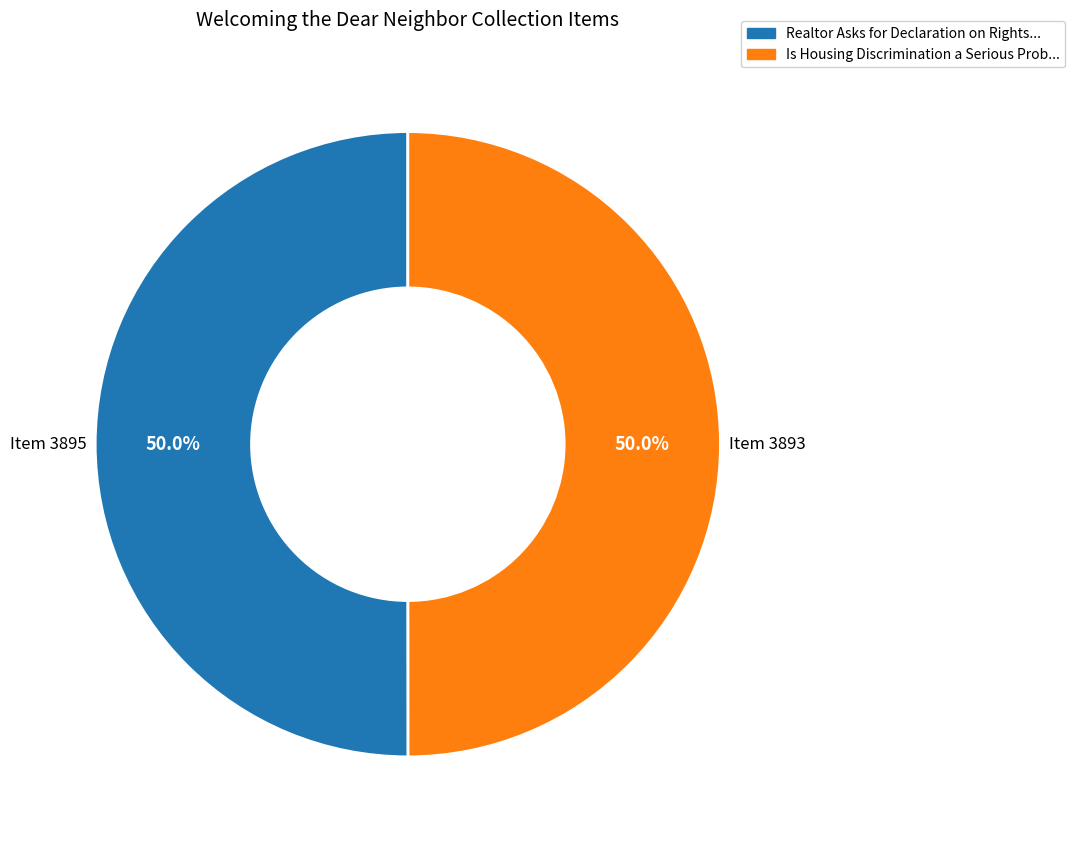

What is the largest slice in the pie chart?

Realtor Asks for Declaration on Rights